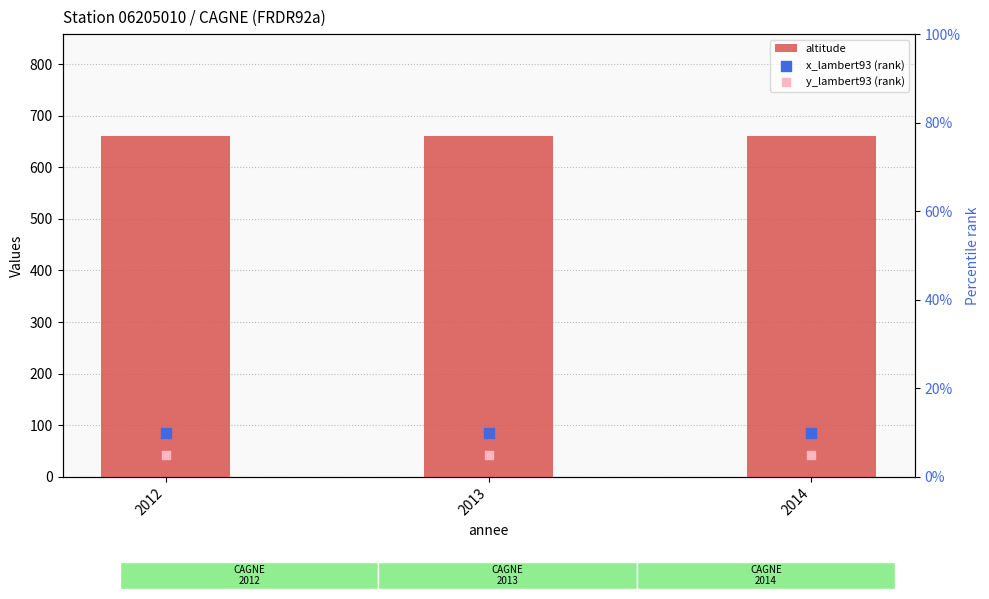

Is the value of altitude at 2012 greater than the value of x_lambert93 (rank) at 2013?

Yes